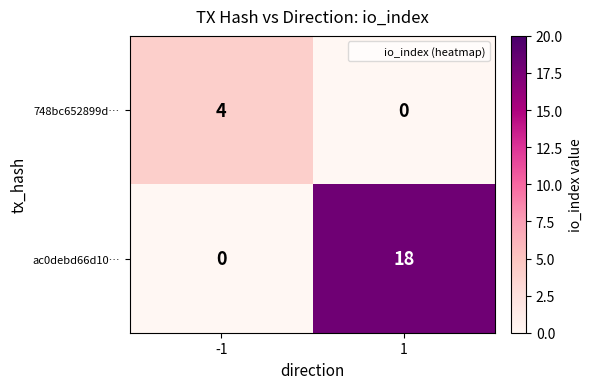

Reading right to left, what are all the values shown in this chart?

748bc652899d…: 1=0	-1=4
ac0debd66d10…: 1=18	-1=0